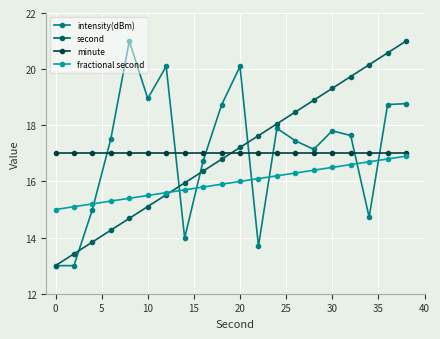

What is the sum of all fractional second values?

319.0